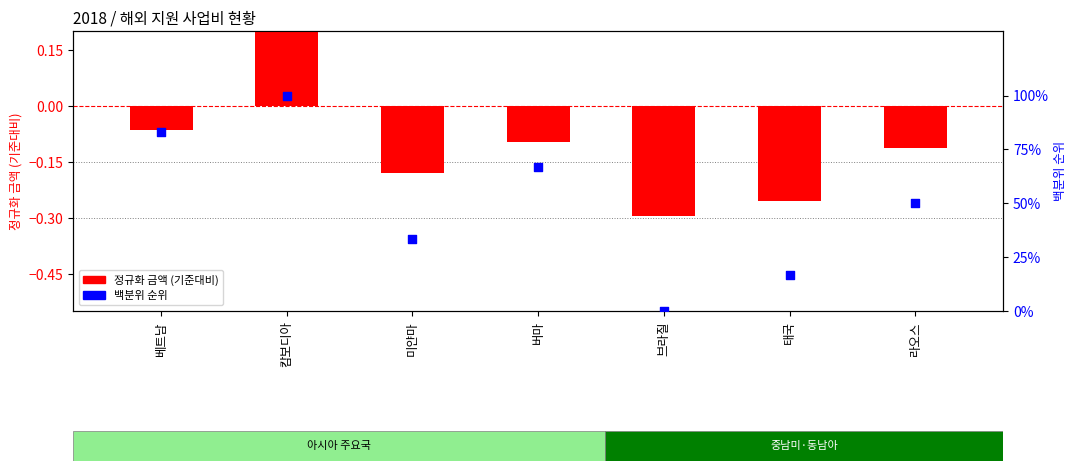

Is the value of 백분위 순위 at 브라질 greater than the value of 정규화 금액 (기준대비) at 태국?

Yes